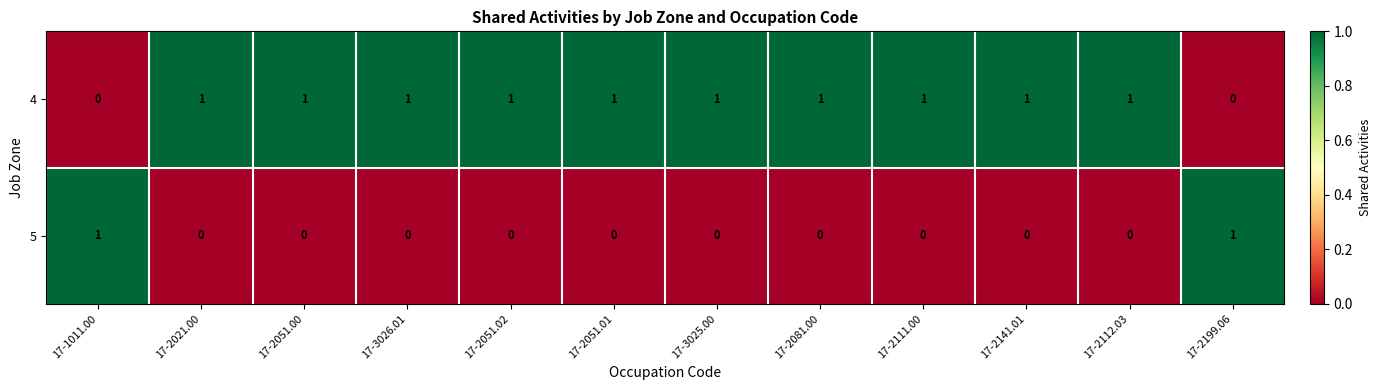

Is it true that 4 equals 1 at 17-2141.01?

True